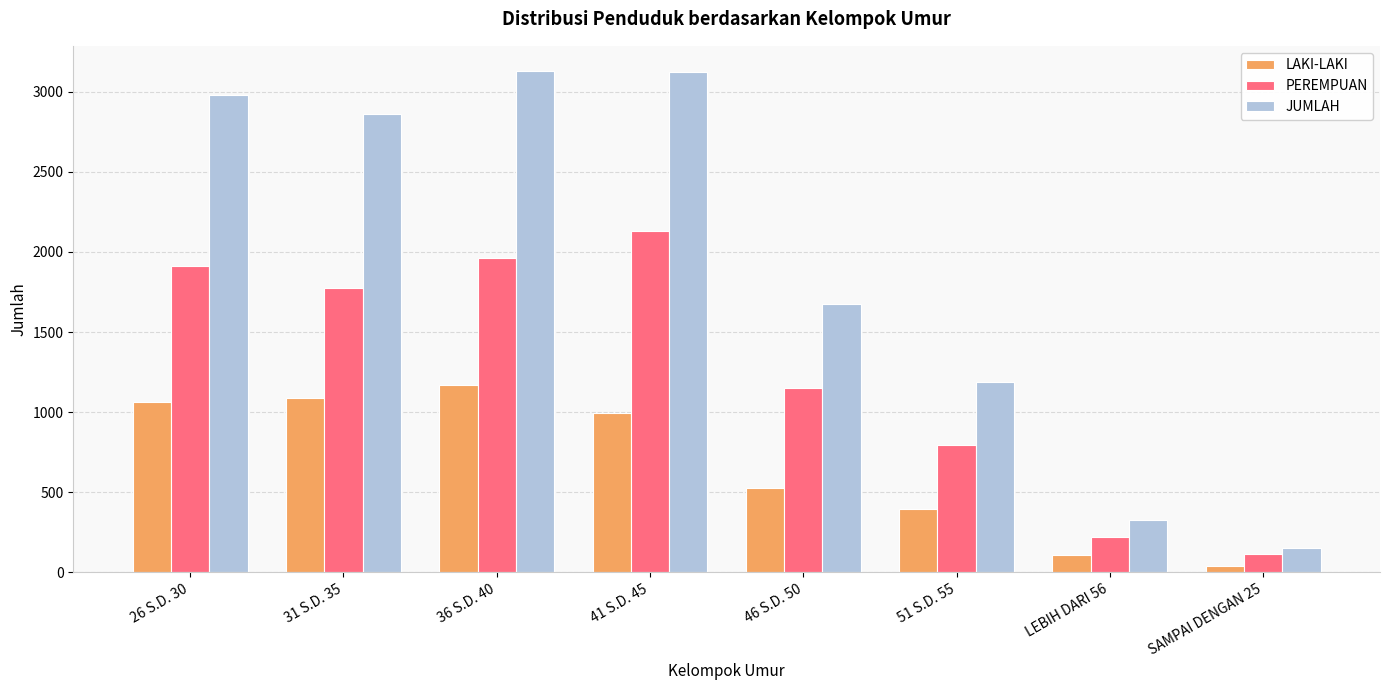

What are all the series names shown in the legend?

LAKI-LAKI, PEREMPUAN, JUMLAH